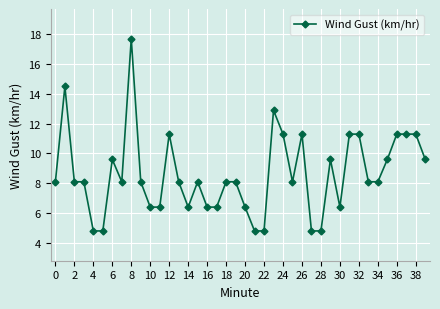

What is the value of the 29th point from the left?

4.8